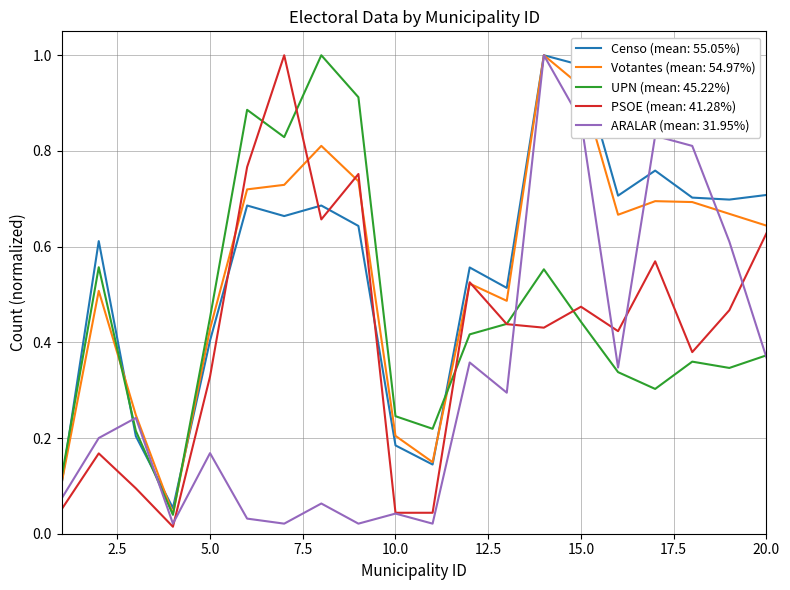

True or false: UPN (mean: 45.22%) and Censo (mean: 55.05%) cross at least once.

True